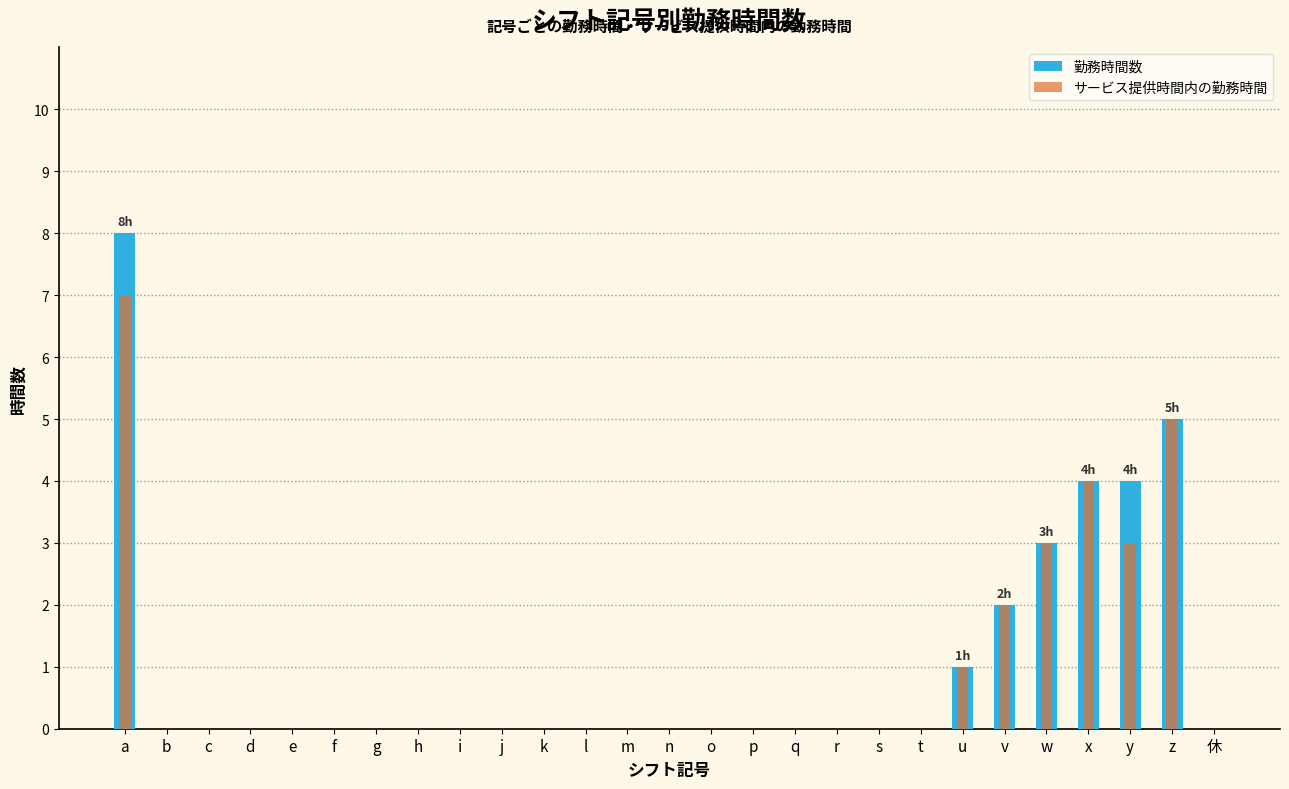

Which series has the widest spread of values?

勤務時間数